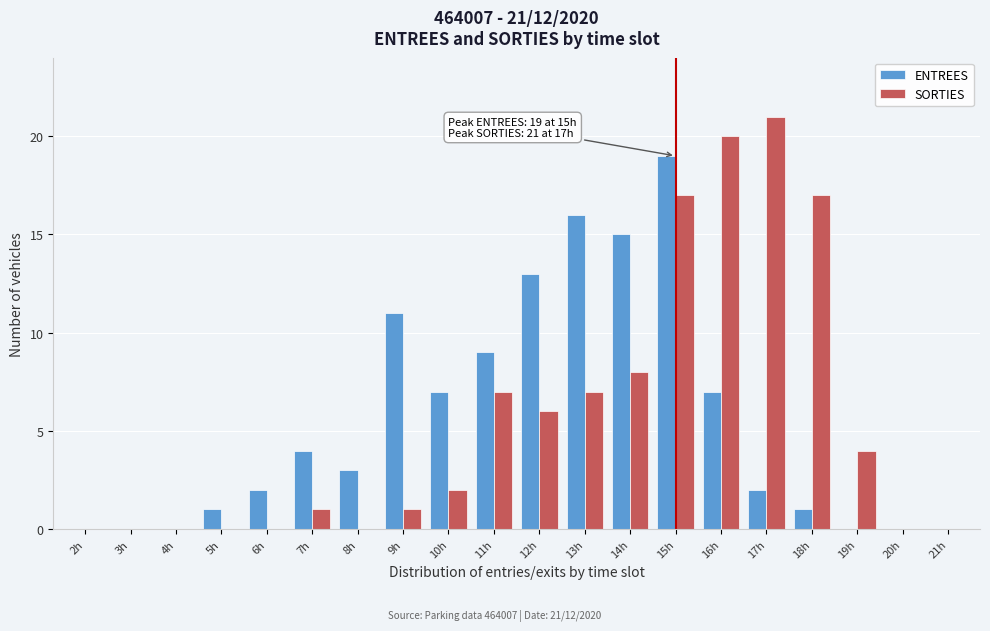

Where is SORTIES nearest to the value 10?

14h